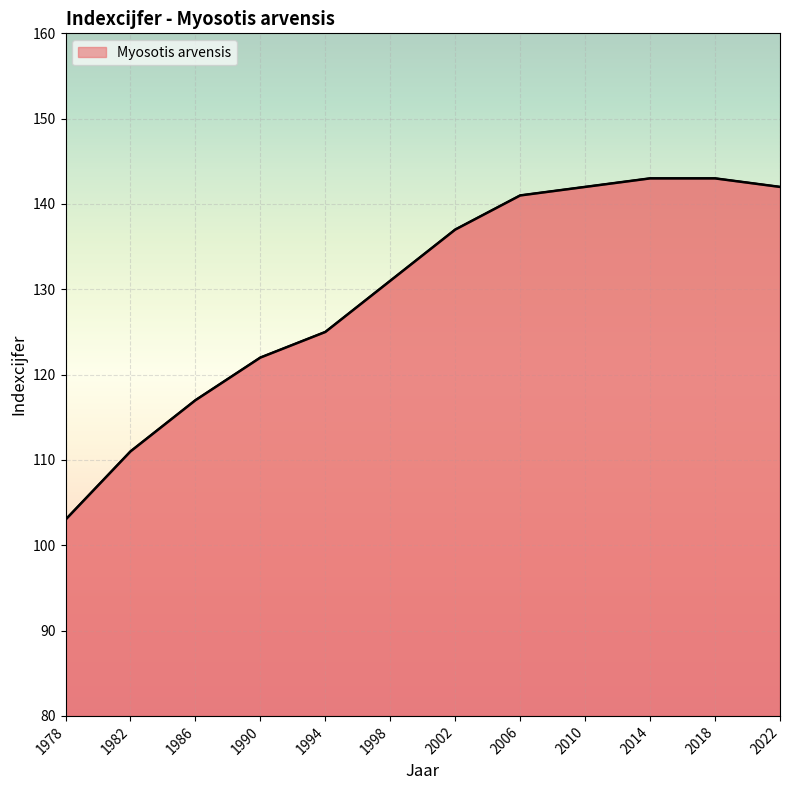

True or false: there are more than 2 points higher than both neighbors.

False